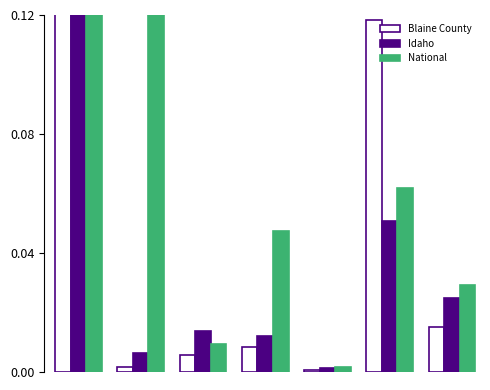

What is the greatest value displayed?

0.9